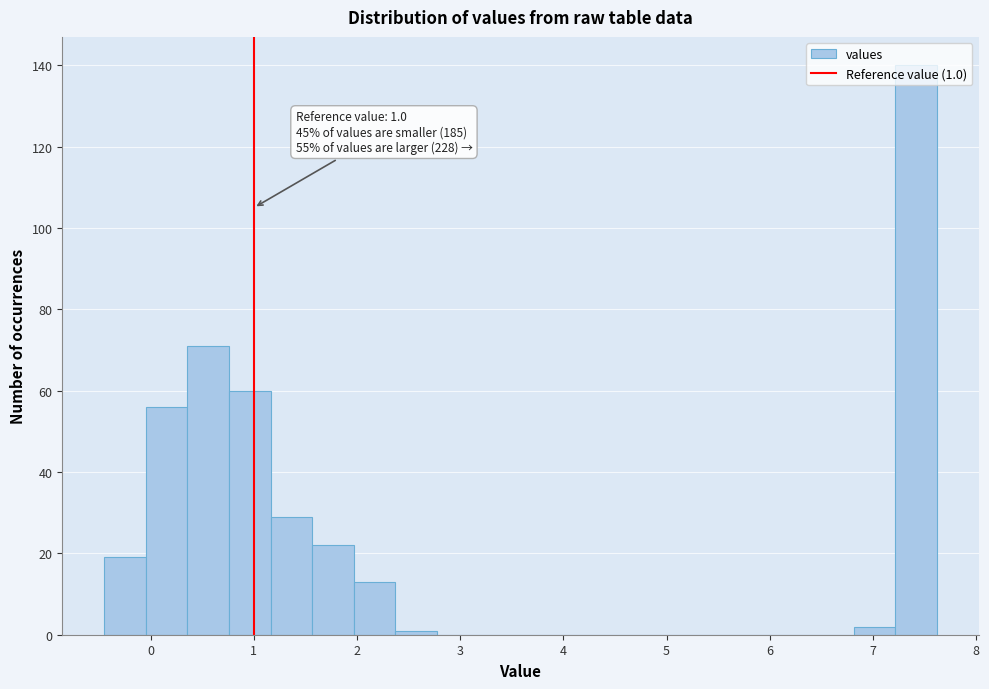

Over which range of the x-axis is the bar tallest?

7.2 to 7.6